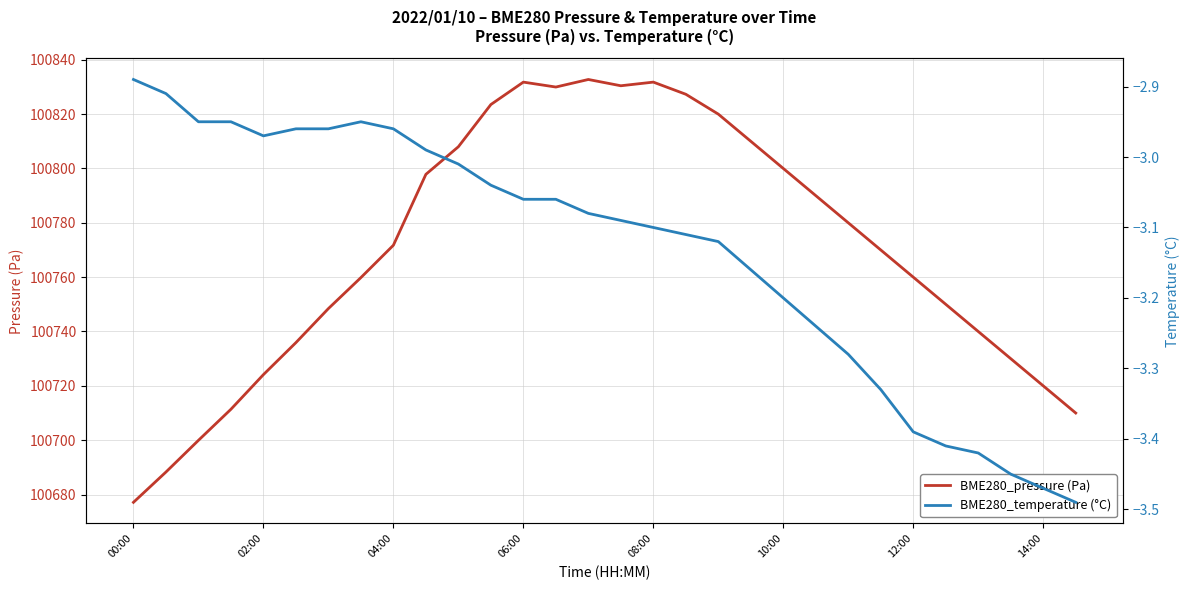

In BME280_temperature (°C), how many points are lower than both neighbors (excluding endpoints)?

1